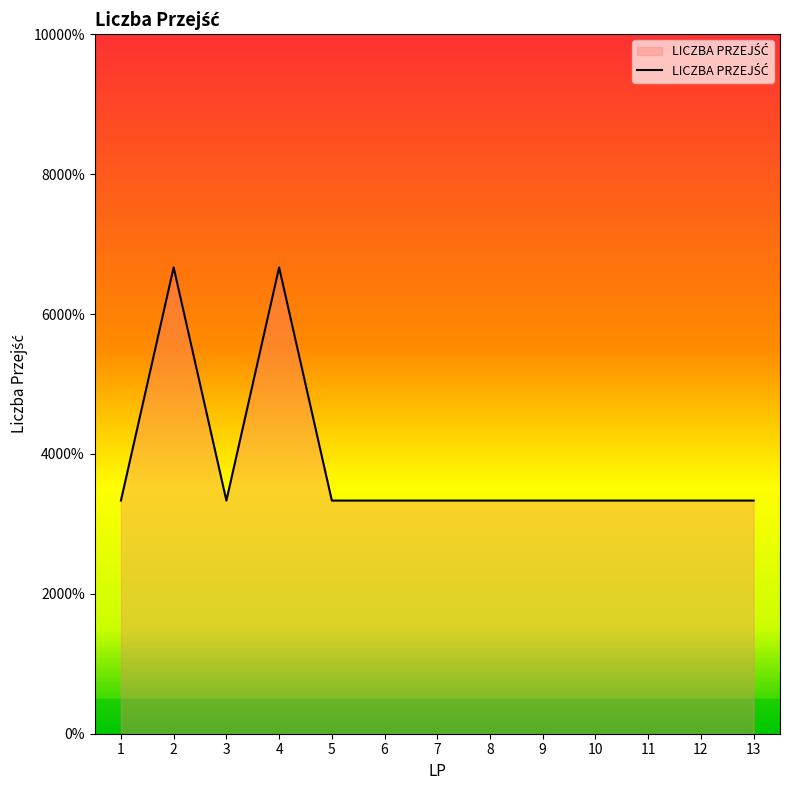

How many points are higher than both their immediate neighbors (excluding endpoints)?

2